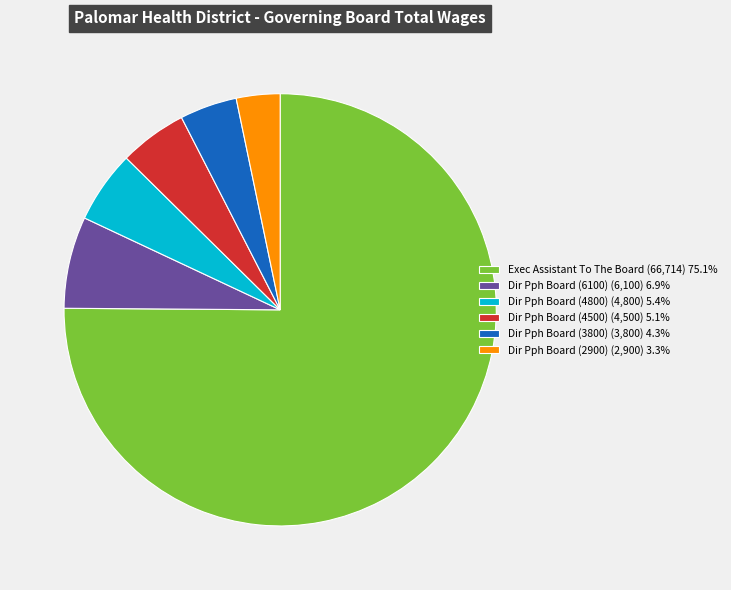

Is it true that Exec Assistant To The Board is 75% of the pie?

True